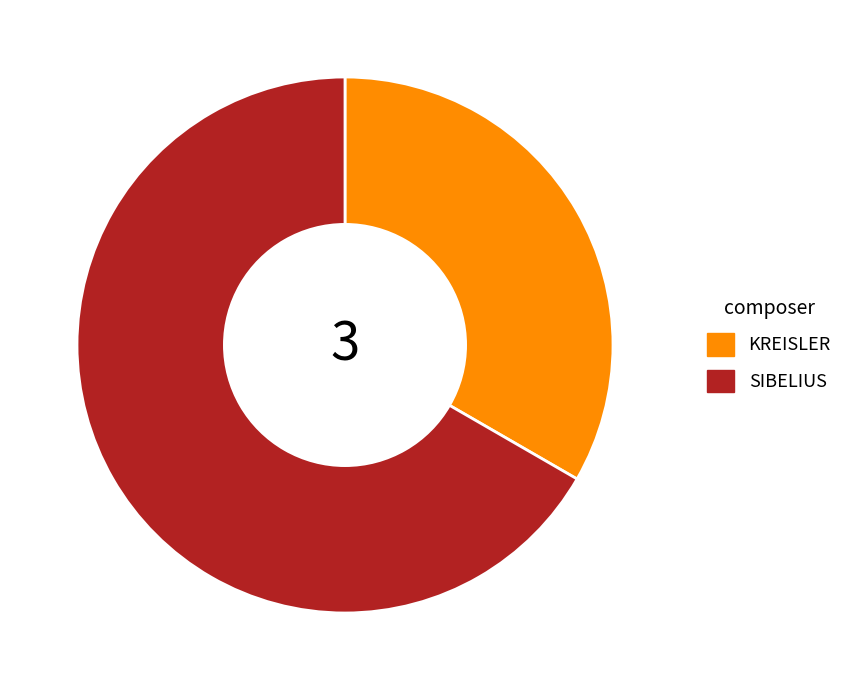

Approximately how many times larger is the value at SIBELIUS compared to KREISLER?

2.0